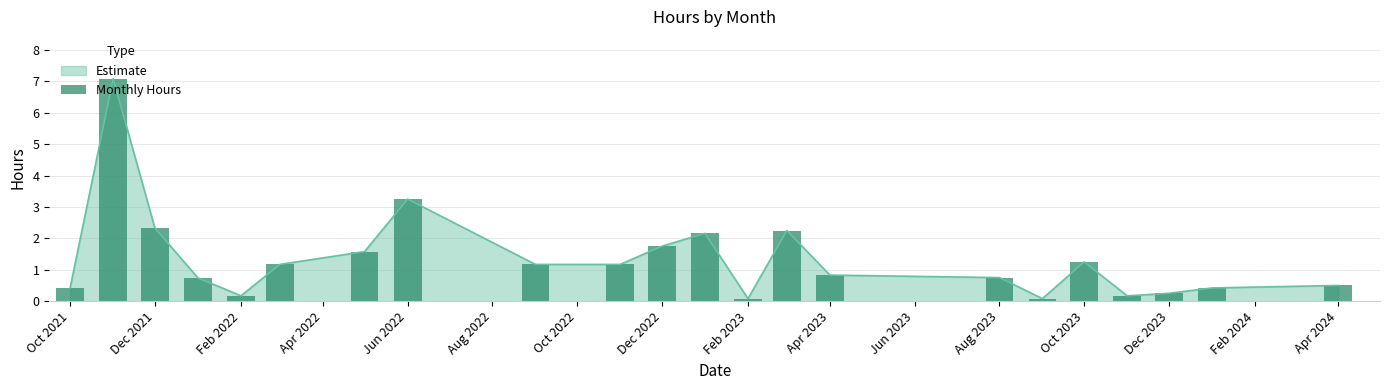

Reading left to right, extract all data points from this chart.

0.4	7.1	2.3	0.7	0.2	1.2	1.6	3.2	1.2	1.2	1.8	2.2	0.1	2.2	0.8	0.8	0.1	1.2	0.2	0.2	0.4	0.5